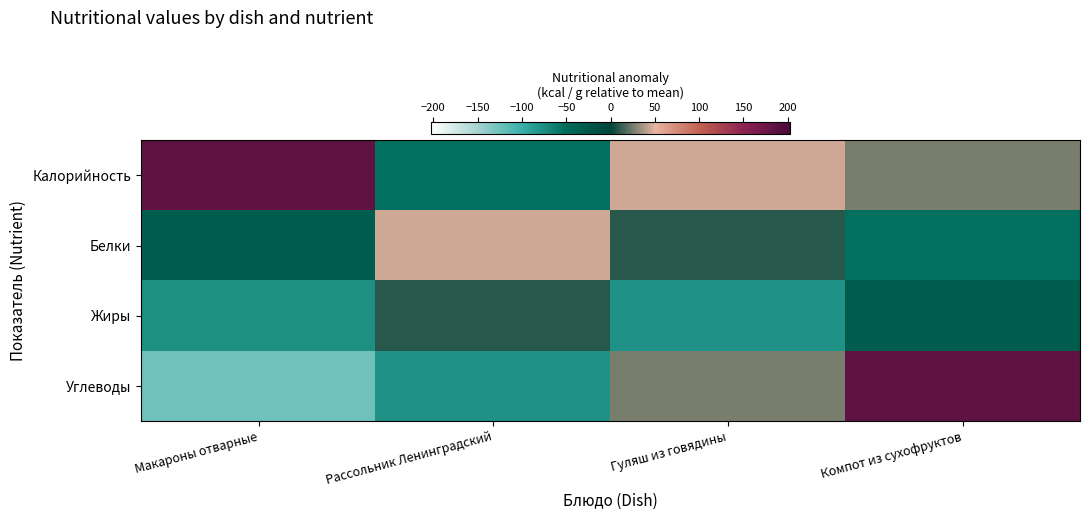

At which category does the chart reach its peak across all series?

Макароны отварные